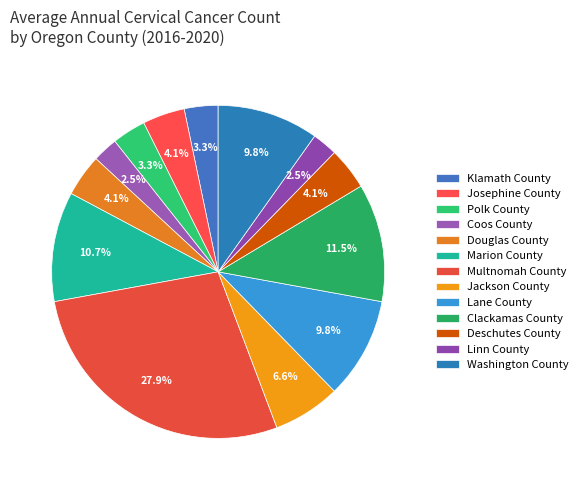

What is the change in value from Lane County to Linn County?

-9